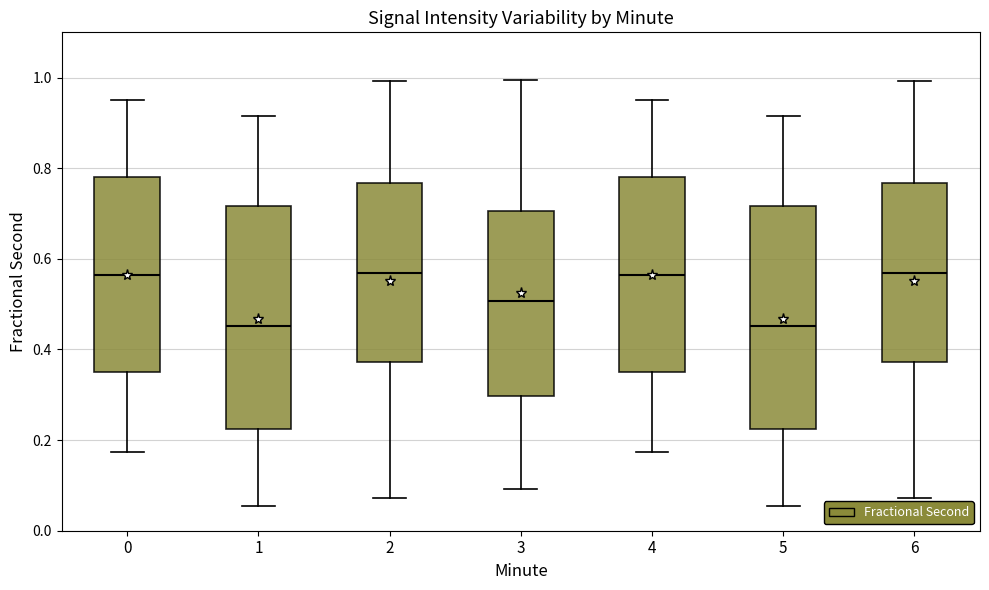

Reading left to right, read every box against the y-axis: the position of its median line, the range the box covers, and the ends of its whiskers. The values are not printed on the chart, so give them approximately, as read against the axis.

0: median 0.56, box 0.36 to 0.78, whiskers 0.18 to 0.94
1: median 0.46, box 0.22 to 0.72, whiskers 0.06 to 0.92
2: median 0.56, box 0.38 to 0.76, whiskers 0.08 to 1.00
3: median 0.50, box 0.30 to 0.70, whiskers 0.10 to 1.00
4: median 0.56, box 0.36 to 0.78, whiskers 0.18 to 0.94
5: median 0.46, box 0.22 to 0.72, whiskers 0.06 to 0.92
6: median 0.56, box 0.38 to 0.76, whiskers 0.08 to 1.00